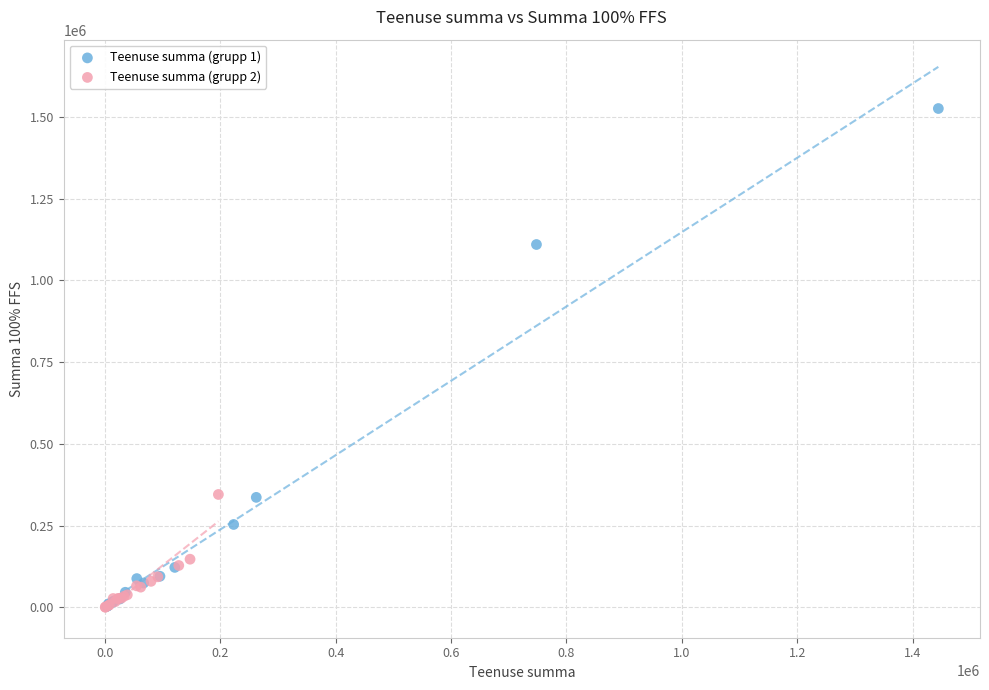

Which series reaches the maximum Y coordinate?

Teenuse summa (grupp 1)